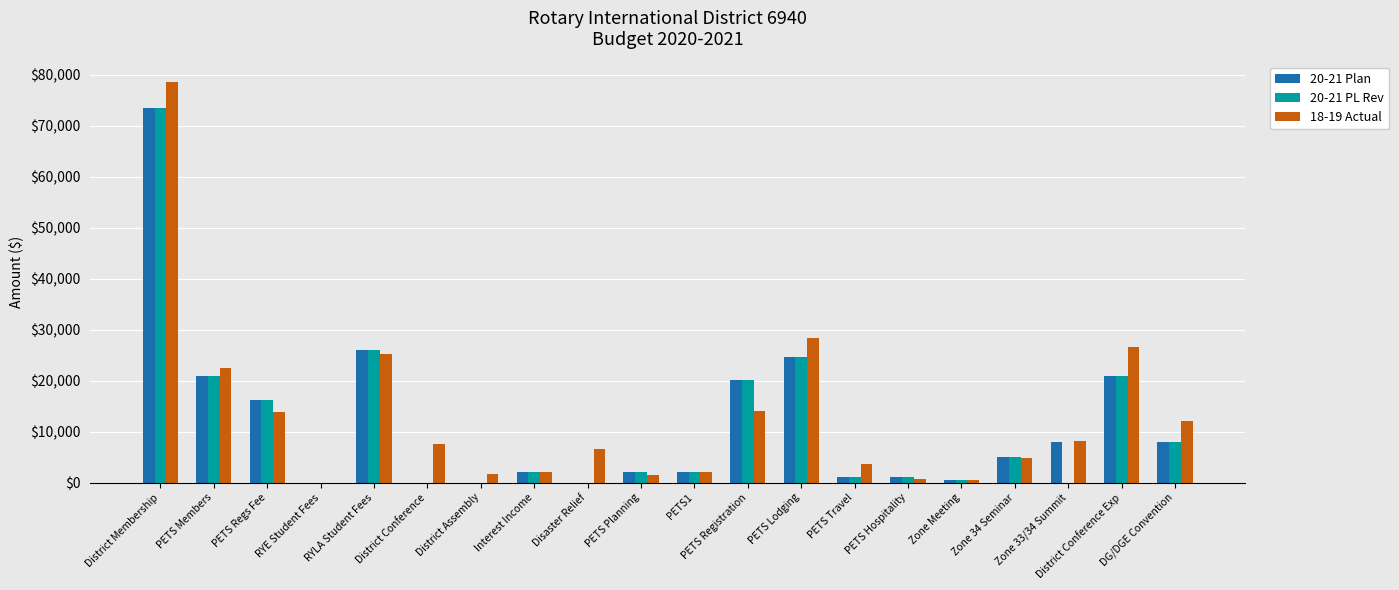

What is the difference between the 20-21 Plan values at RYE Student Fees and PETS Hospitality?

1000.0